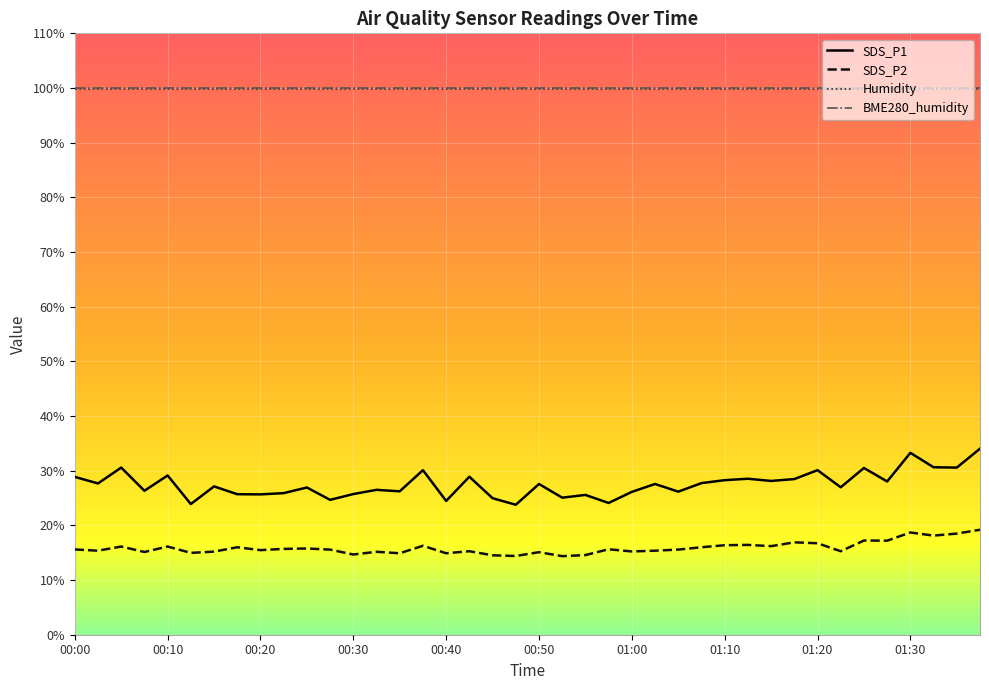

Which series has the largest range (max minus min)?

SDS_P1